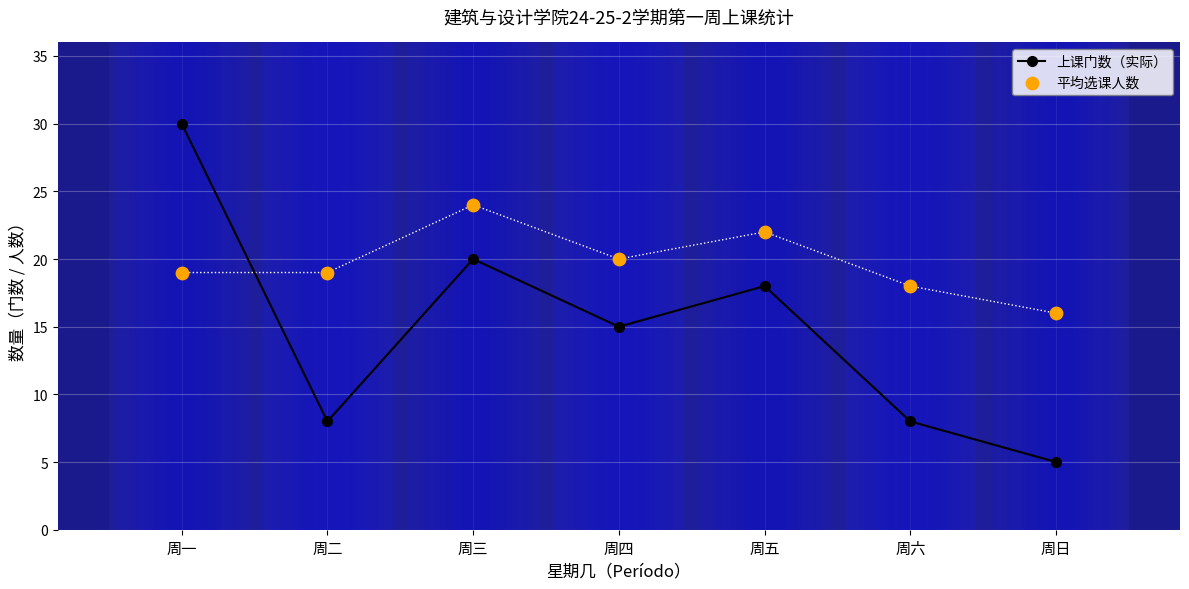

Is the value of 上课门数（实际） at 周一 greater than the value of 平均选课人数 at 周三?

Yes